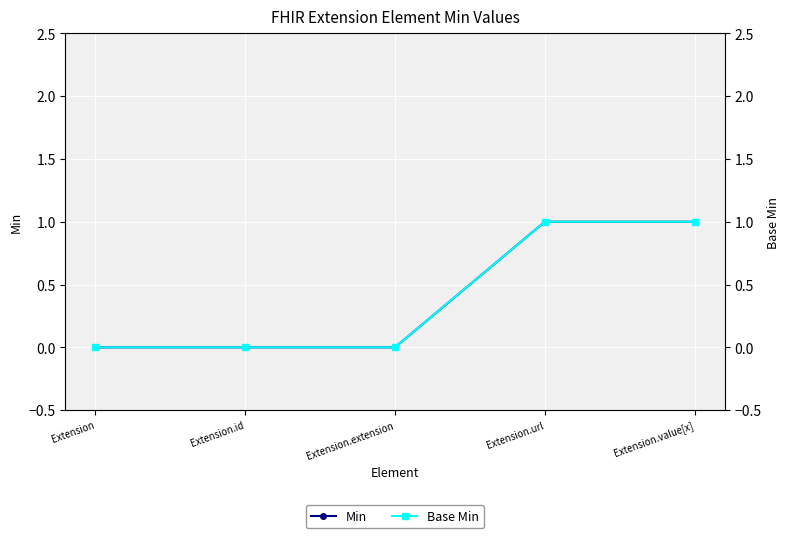

Between Extension and Extension.id, which series saw the biggest shift?

Min